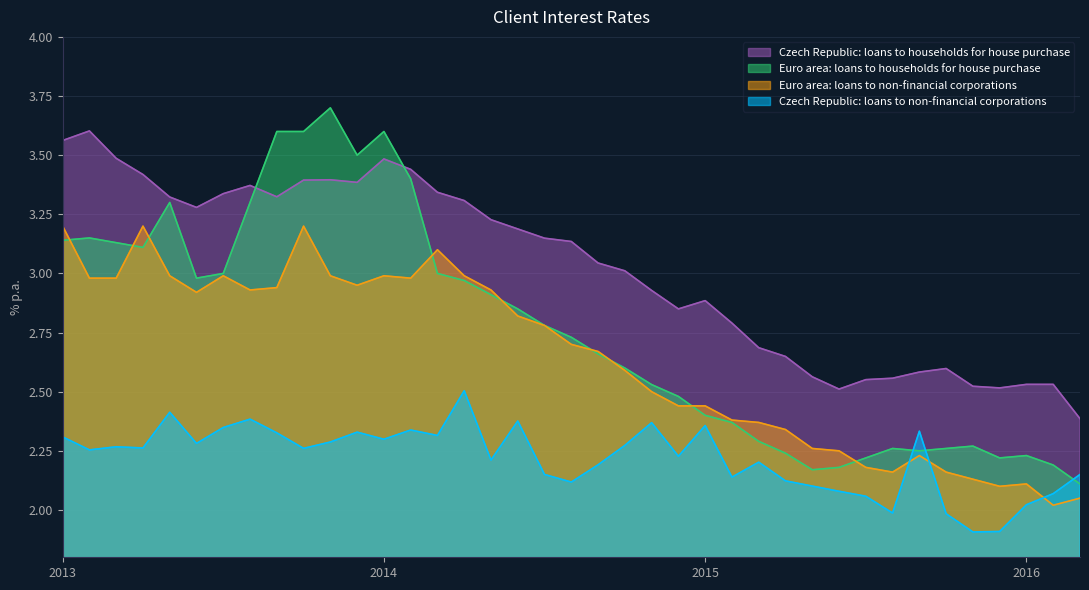

How many categories are shown in the chart?

39